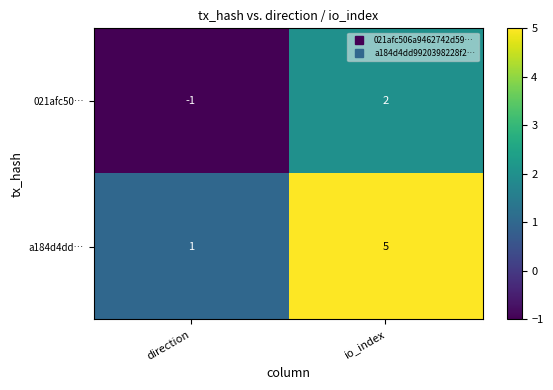

At how many categories does at least one series exceed 0?

2